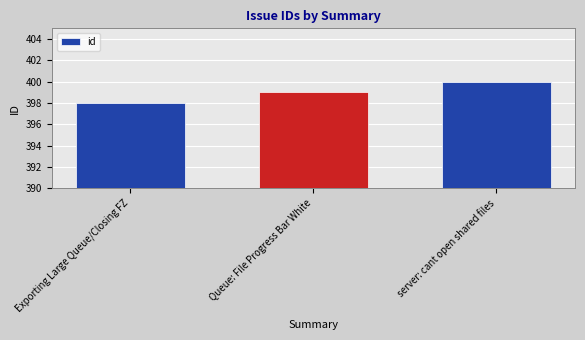

At which label is the value closest to 399?

Queue: File Progress Bar White